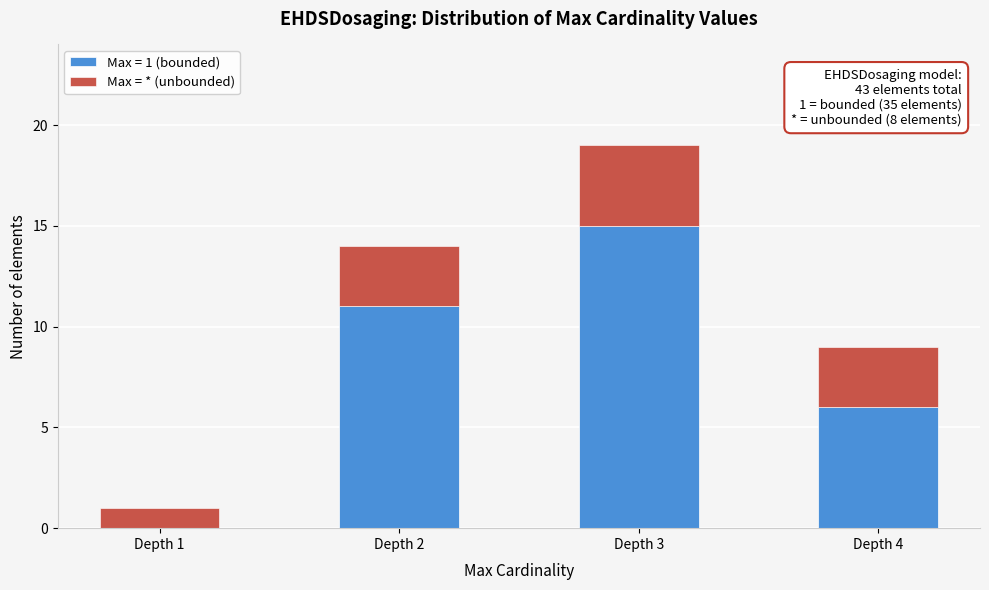

Reading right to left, list the values for the Max = 1 (bounded) series.

Depth 4=6	Depth 3=15	Depth 2=11	Depth 1=0